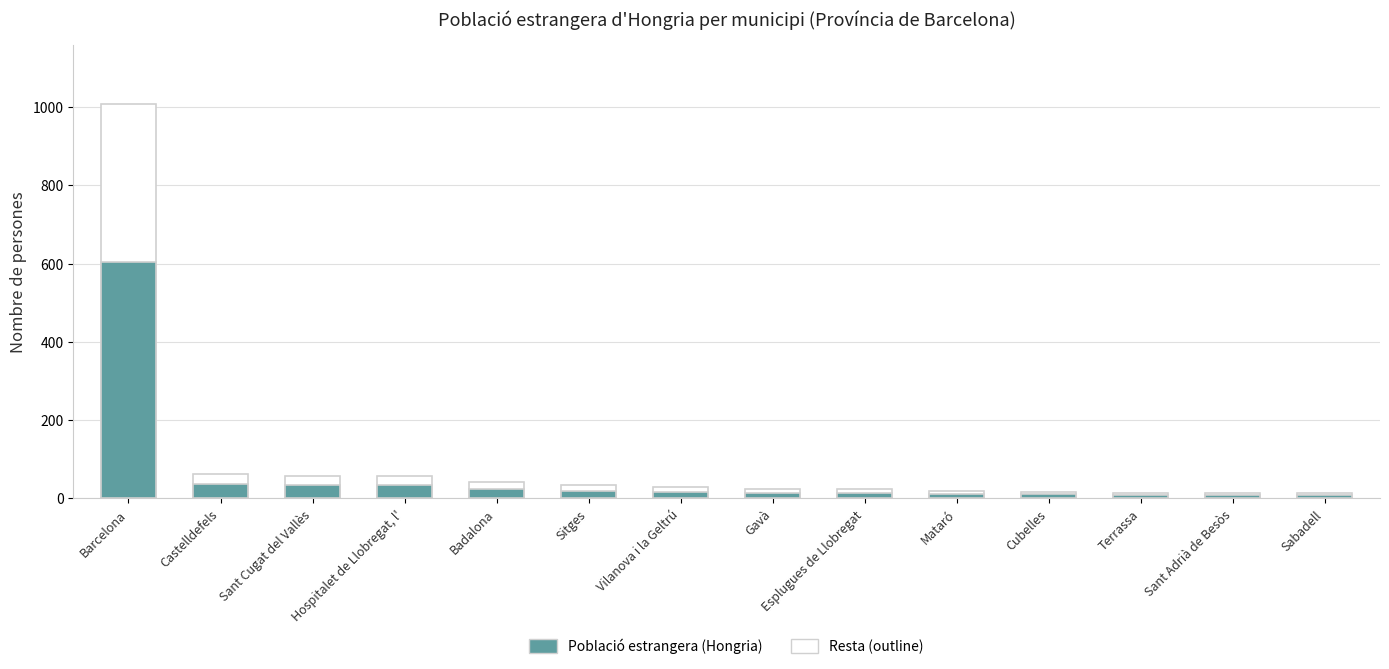

What is the lowest value of the Resta (outline) series?

13.0